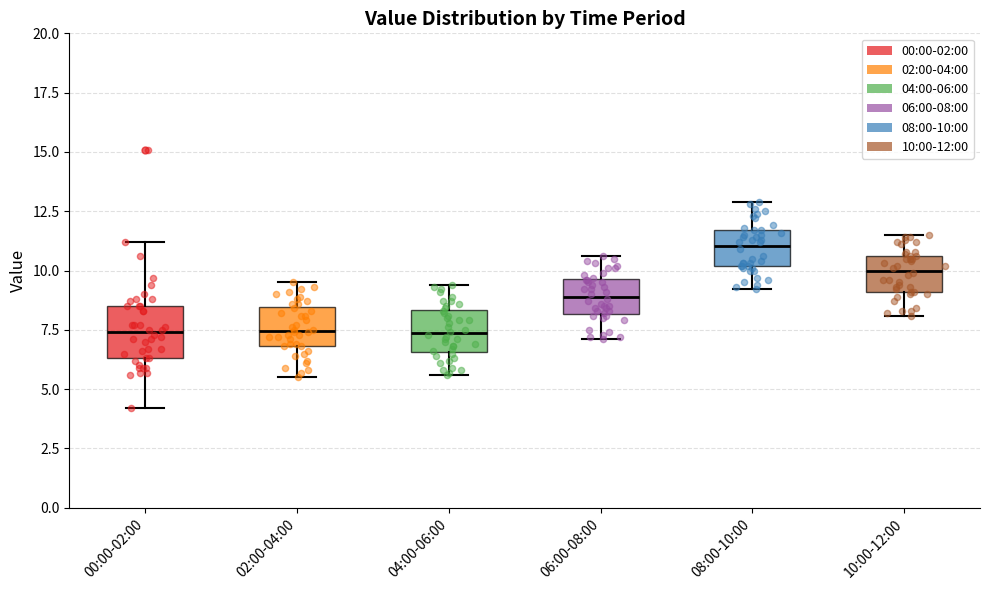

Reading left to right, read every box against the y-axis: the position of its median line, the range the box covers, and the ends of its whiskers. The values are not printed on the chart, so give them approximately, as read against the axis.

00:00-02:00: median 7.5, box 6.5 to 8.5, whiskers 4.0 to 11.0
02:00-04:00: median 7.5, box 7.0 to 8.5, whiskers 5.5 to 9.5
04:00-06:00: median 7.5, box 6.5 to 8.5, whiskers 5.5 to 9.5
06:00-08:00: median 9.0, box 8.0 to 9.5, whiskers 7.0 to 10.5
08:00-10:00: median 11.0, box 10.0 to 11.5, whiskers 9.0 to 13.0
10:00-12:00: median 10.0, box 9.0 to 10.5, whiskers 8.0 to 11.5